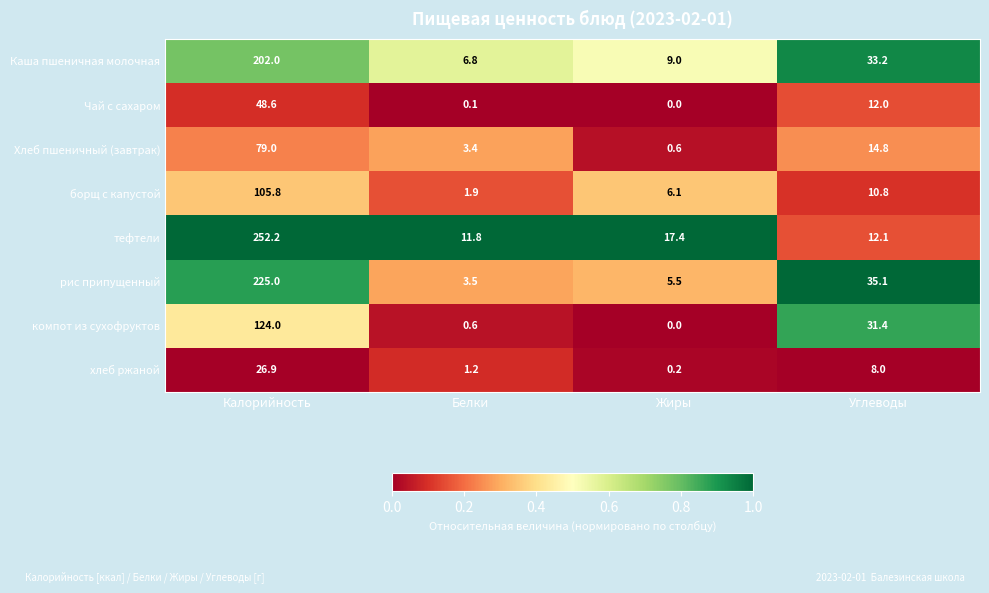

What is the difference between the second highest and minimum values in the Чай с сахаром series?

12.0